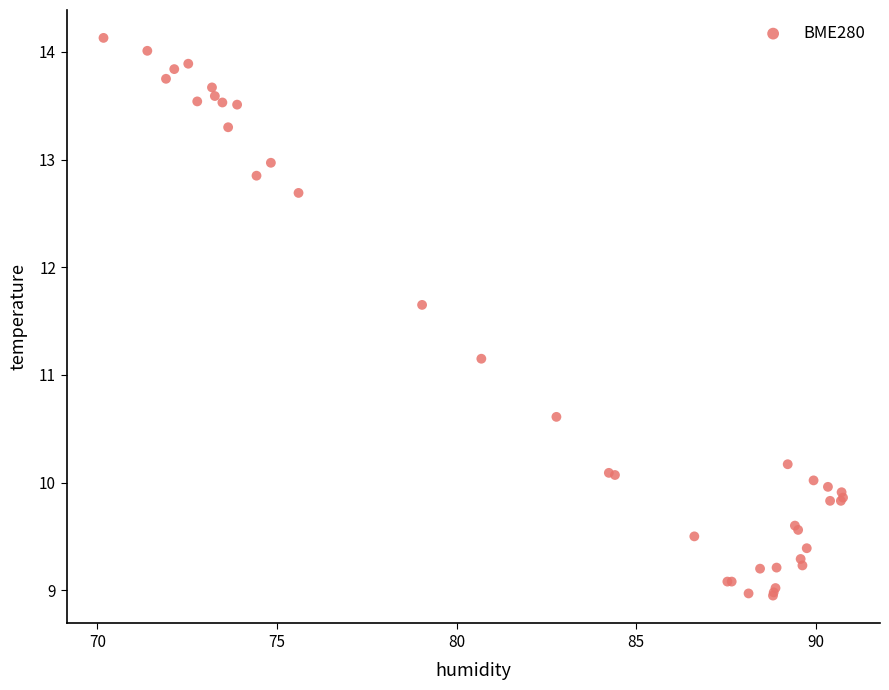

What Y value in the scatter plot is closest to 11?

11.2